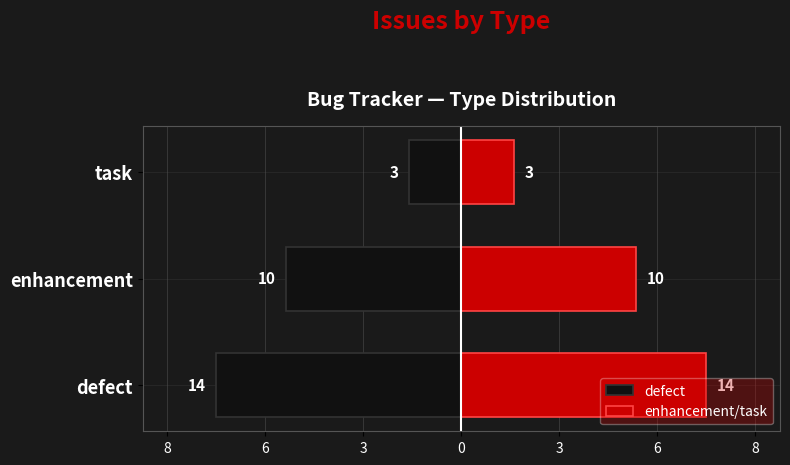

How many groups of bars are there?

3